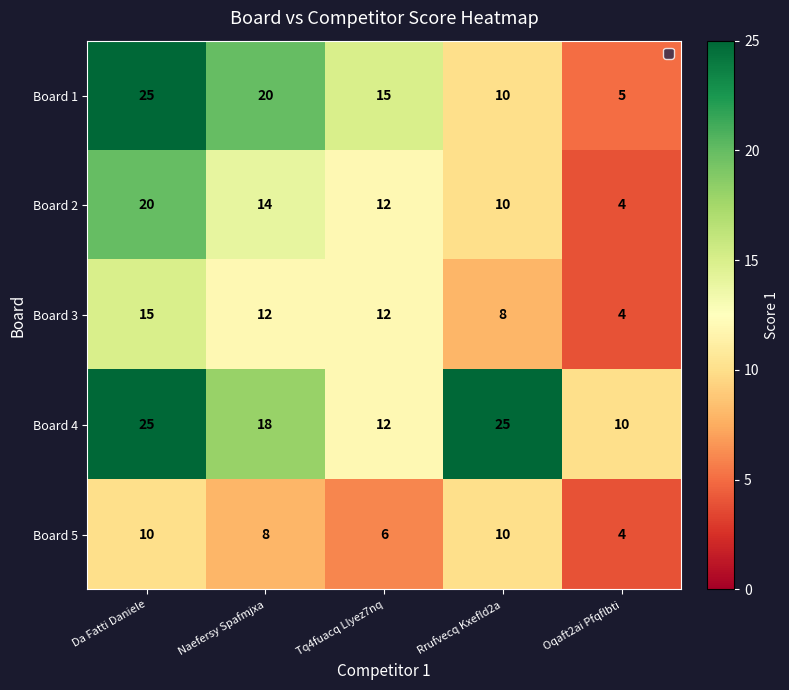

Rank the series by their average value, from lowest to highest.

Board 5, Board 3, Board 2, Board 1, Board 4